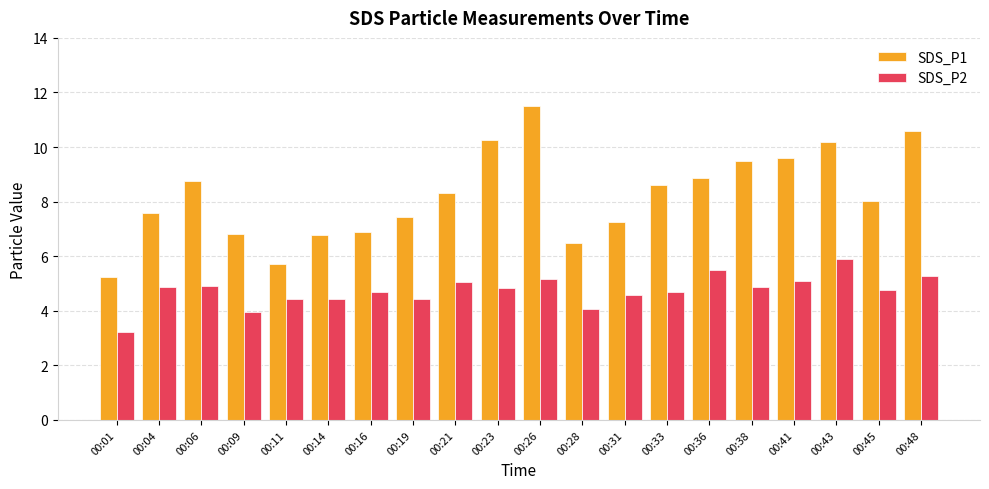

Which series changed the most between 00:01 and 00:14?

SDS_P1